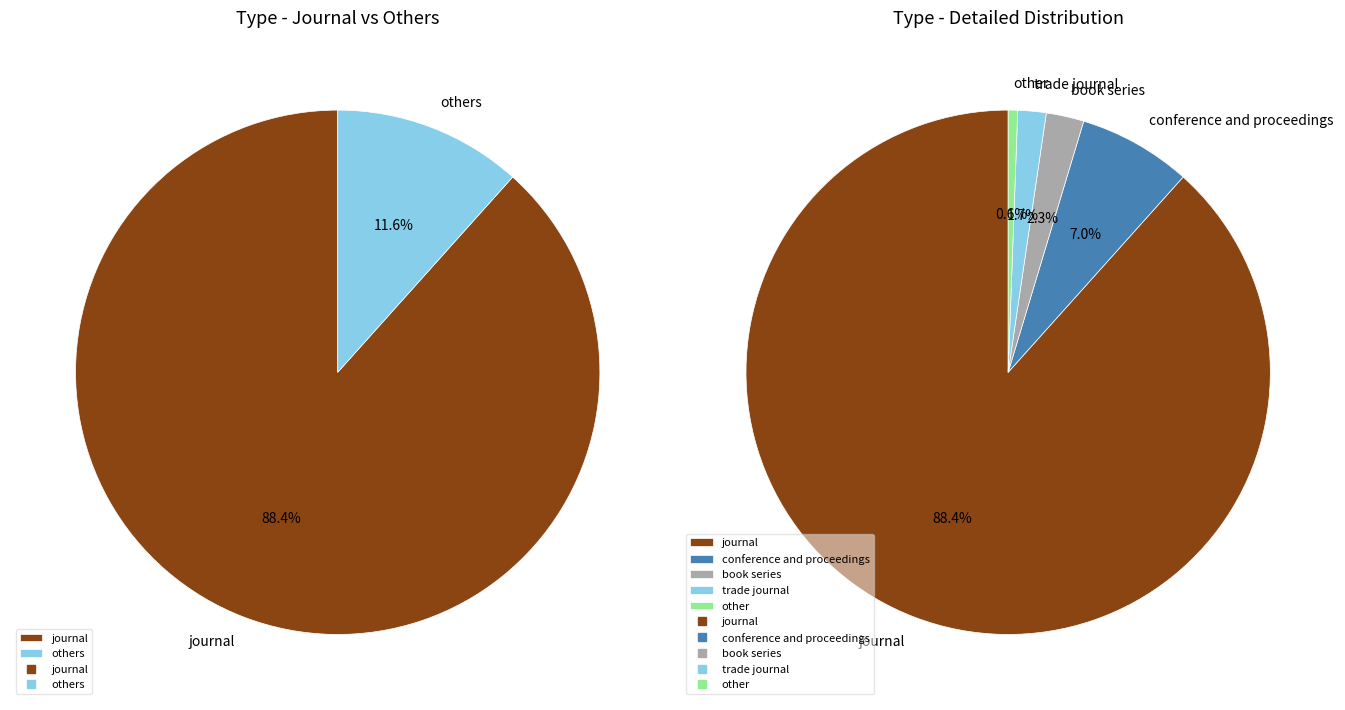

To the nearest percent, what percentage of the pie is conference and proceedings?

7%